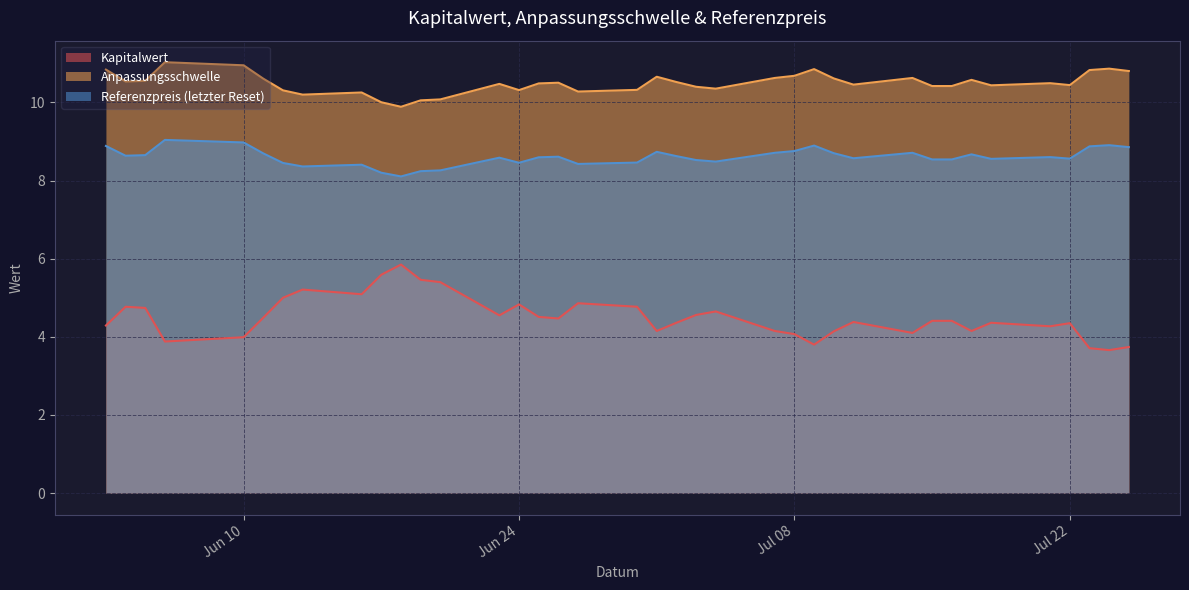

What is the difference between the maximum and minimum values in the Anpassungsschwelle series?

1.1